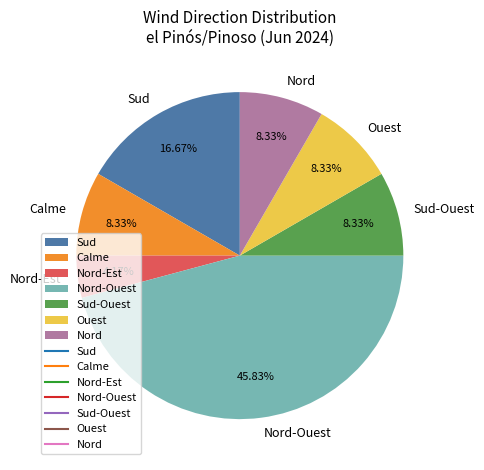

Is there any slice that represents more than half of the pie?

No